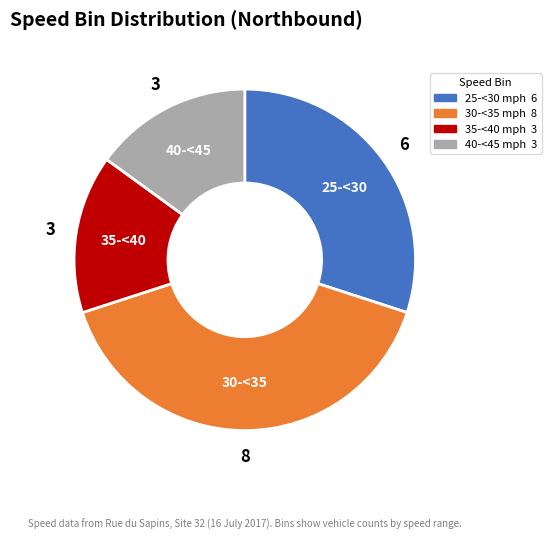

Is there a majority slice in this chart?

No